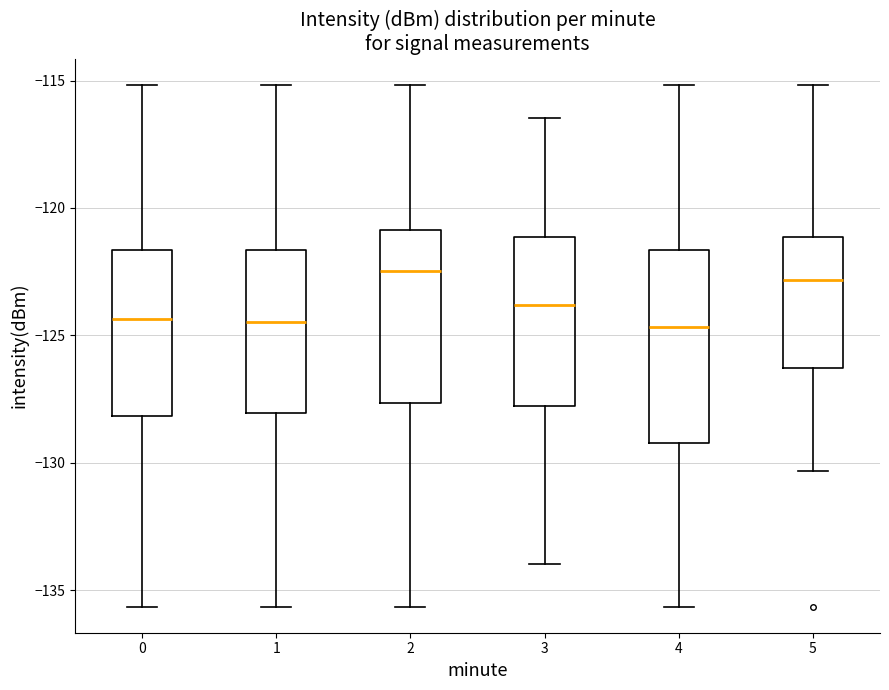

Reading left to right, read every box against the y-axis: the position of its median line, the range the box covers, and the ends of its whiskers. The values are not printed on the chart, so give them approximately, as read against the axis.

0: median -124.5, box -128.0 to -121.5, whiskers -135.5 to -115.0
1: median -124.5, box -128.0 to -121.5, whiskers -135.5 to -115.0
2: median -122.5, box -127.5 to -121.0, whiskers -135.5 to -115.0
3: median -124.0, box -128.0 to -121.0, whiskers -134.0 to -116.5
4: median -124.5, box -129.0 to -121.5, whiskers -135.5 to -115.0
5: median -123.0, box -126.5 to -121.0, whiskers -130.5 to -115.0